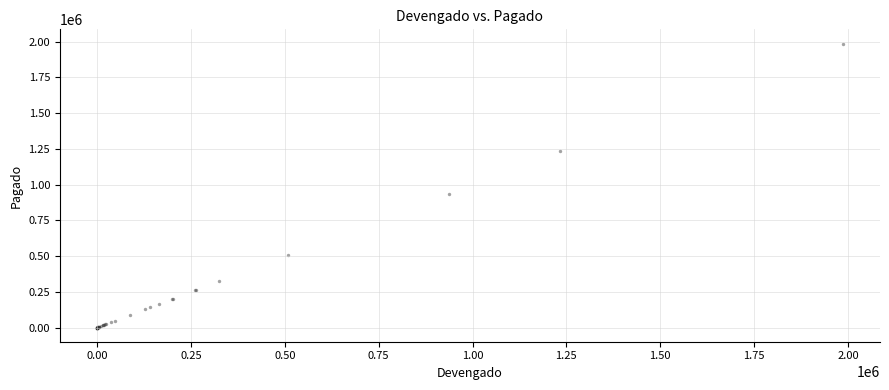

What Y value in the scatter plot is closest to 993143?

936187.0